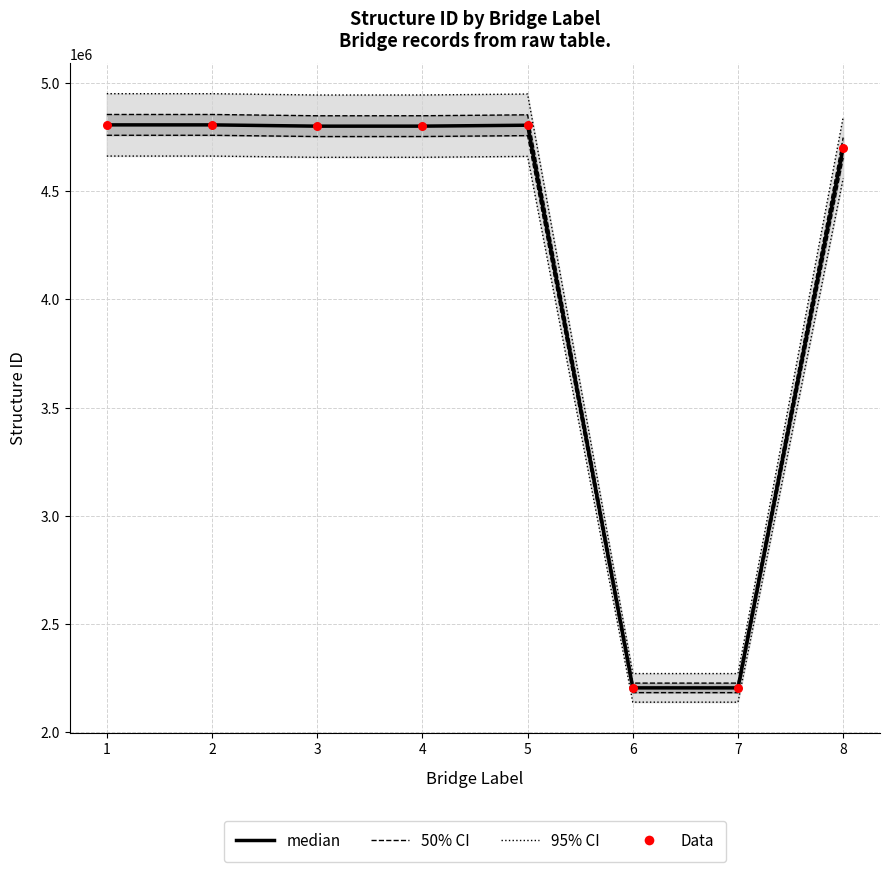

What are all the series names shown in the legend?

95% CI, 50% CI, median, Data